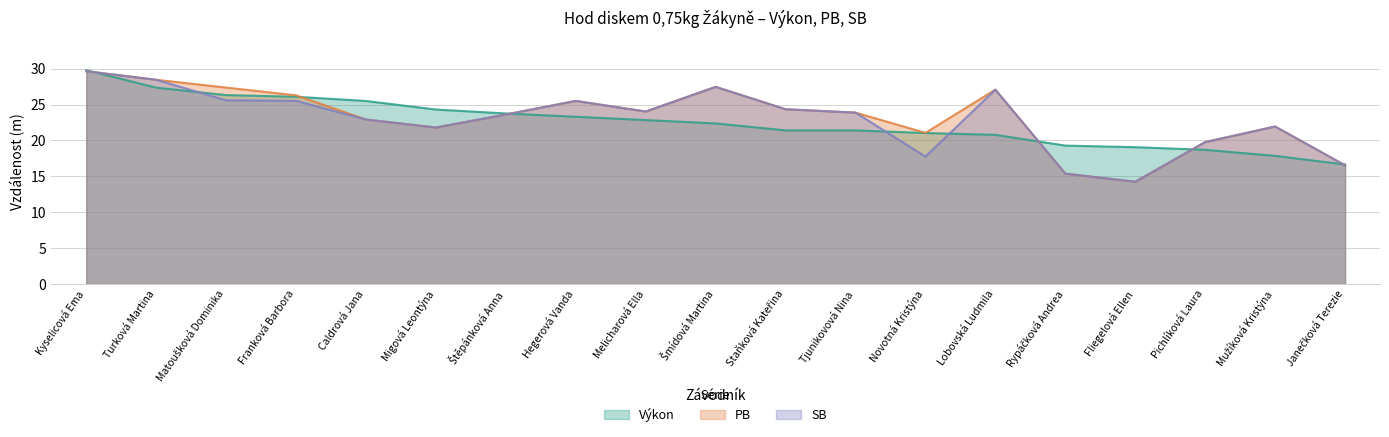

List the series in order of their overall mean, highest first.

PB, SB, Výkon